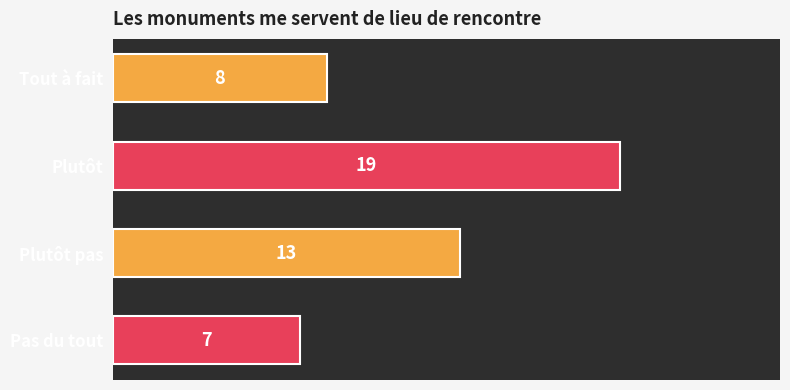

Rank the categories by value from lowest to highest.

Pas du tout, Tout à fait, Plutôt pas, Plutôt